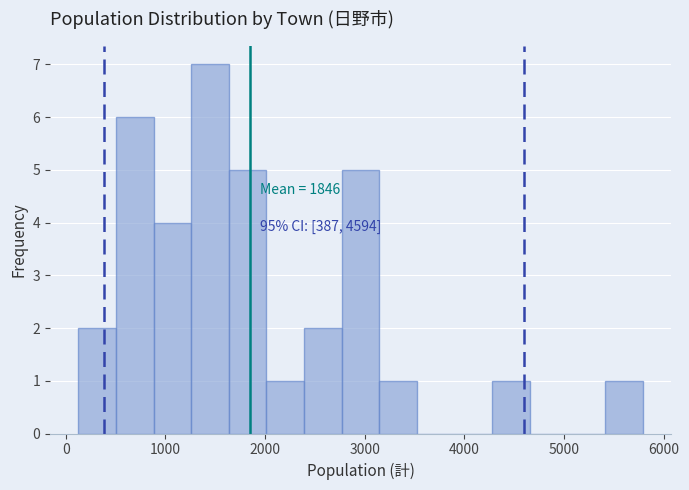

Read against the x-axis, roughly where is the centre of the tallest bar?

1400